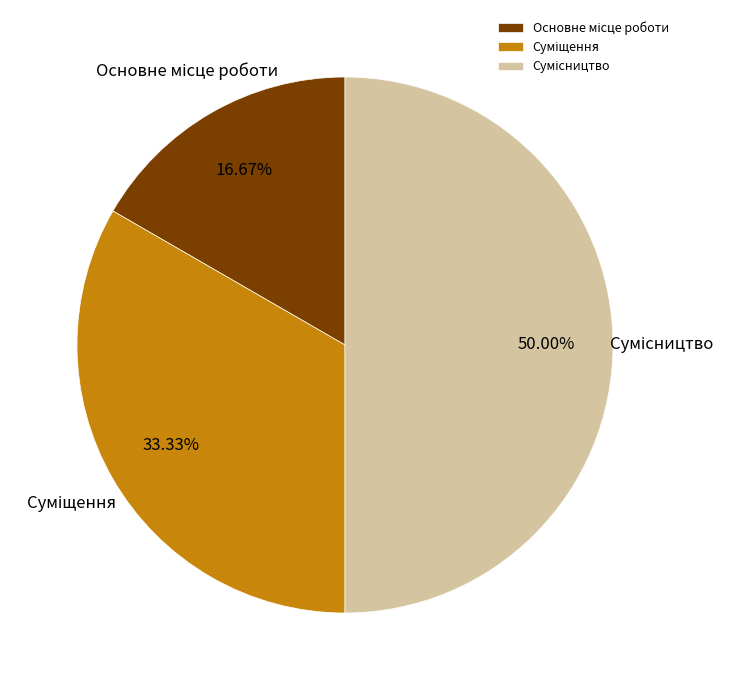

Combined, what portion of the pie is Суміщення and Основне місце роботи?

50.0%